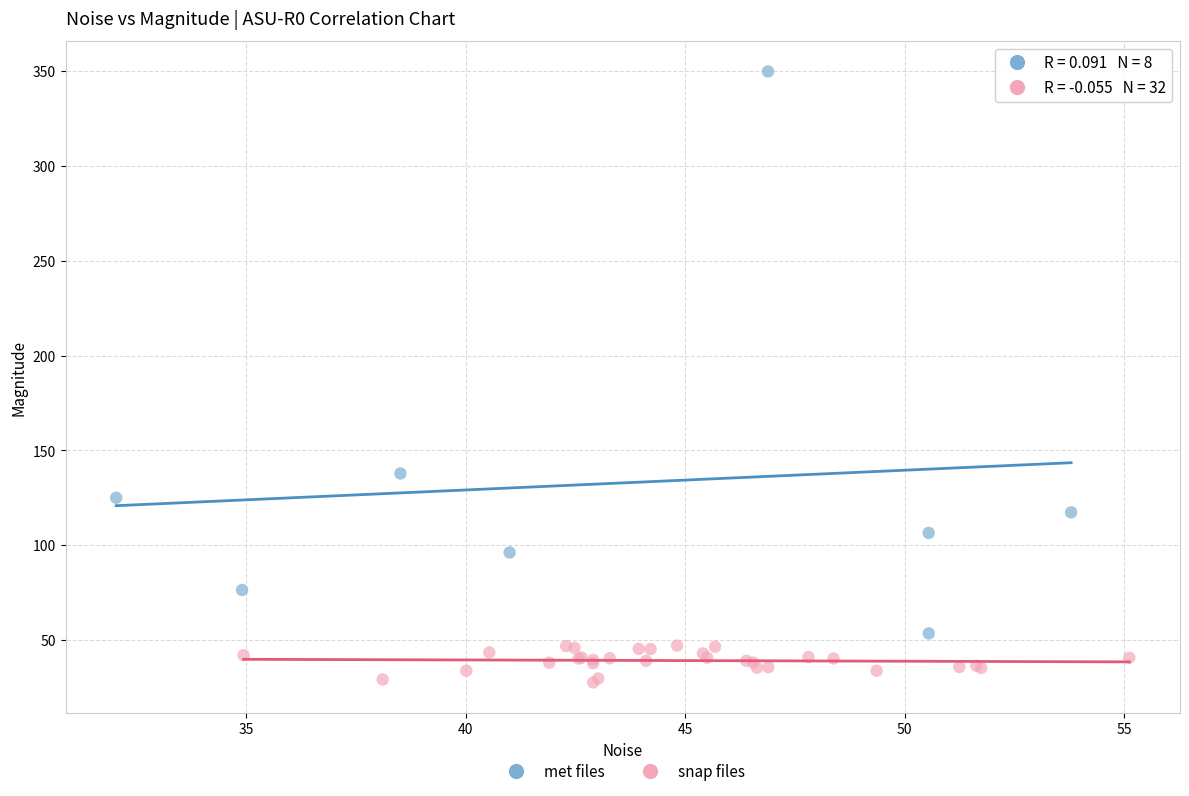

Which series contains the highest Y value?

met files